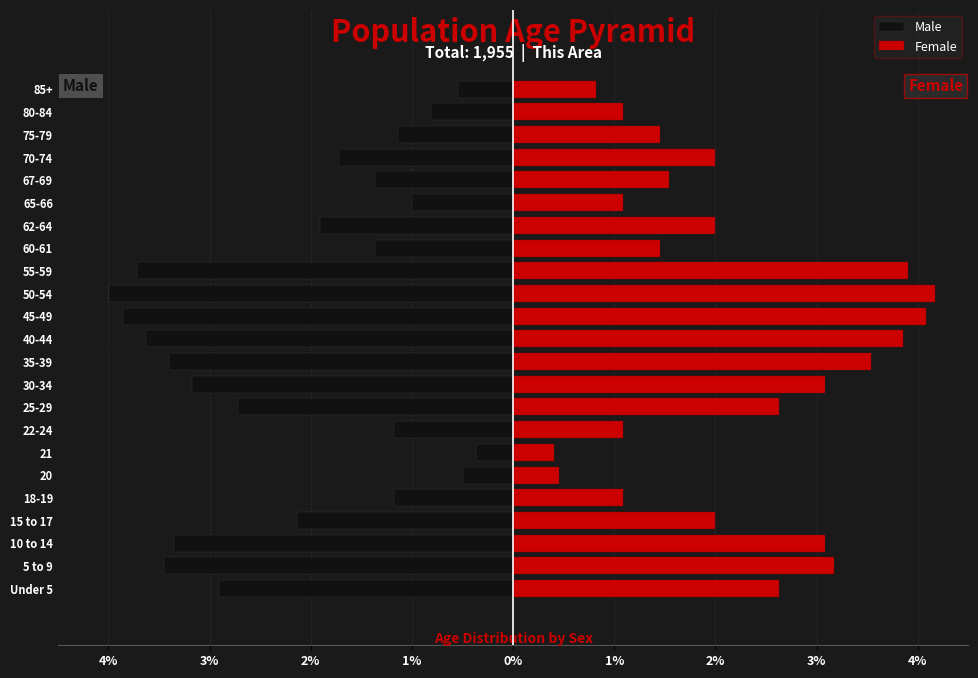

What is the value of the Male bar at the 12th from the left?

-3.6